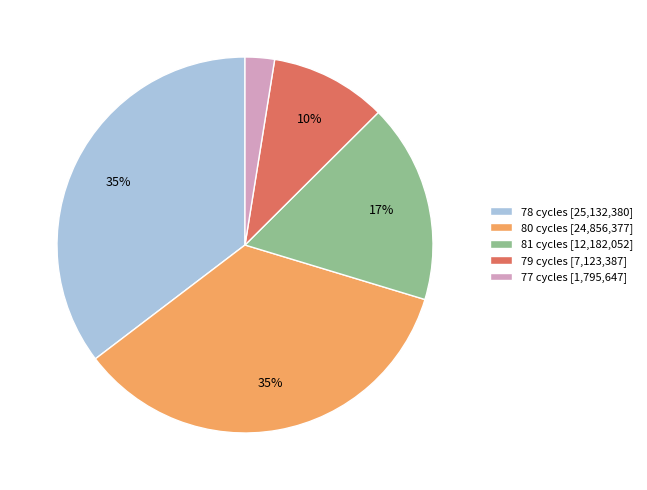

Which category has the smallest portion of the pie?

77 cycles [1,795,647]